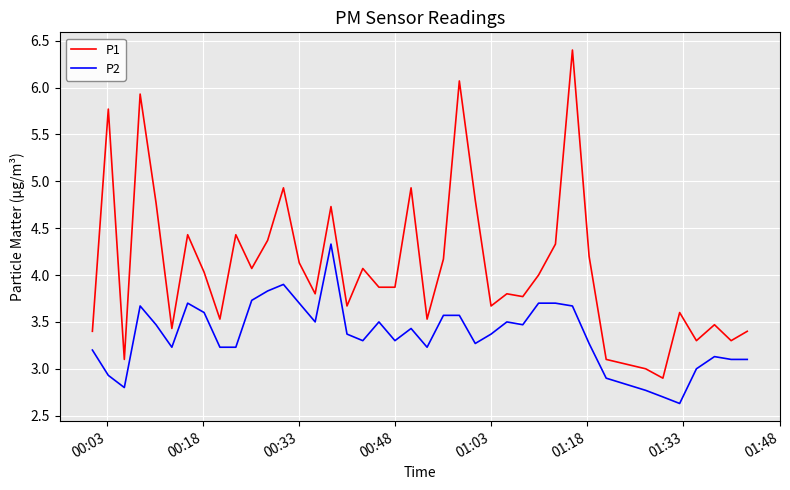

What is the sum of all P2 values?

134.6